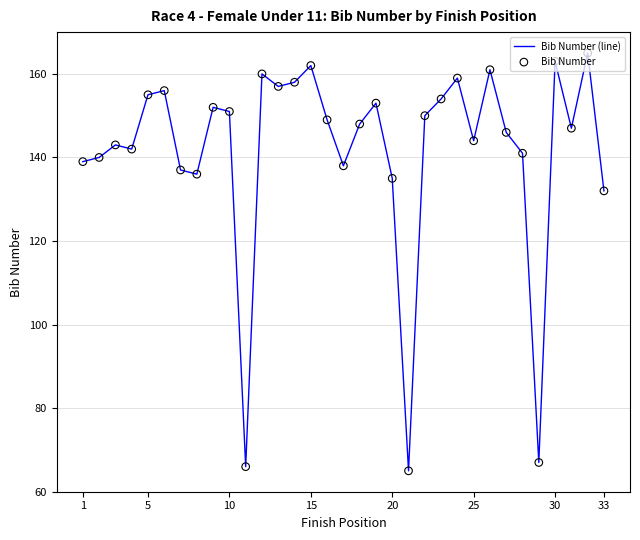

What is the greatest value displayed?

165